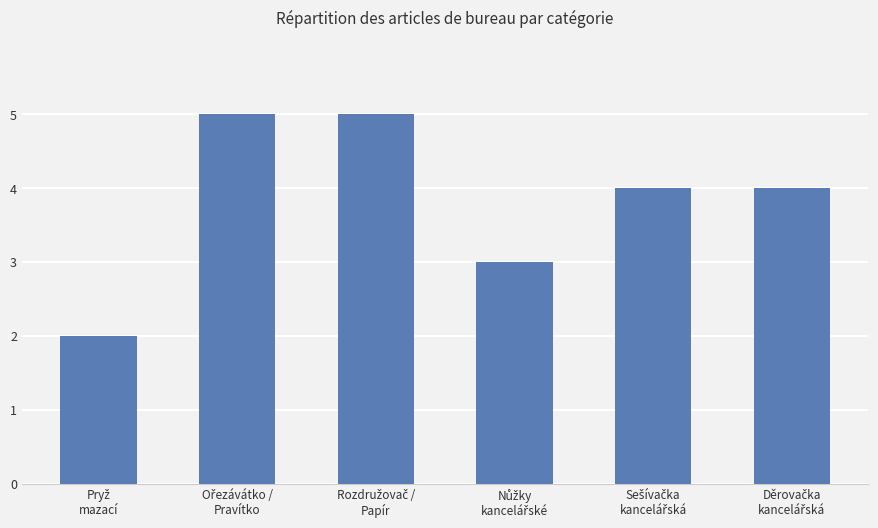

What is the difference between the maximum and minimum values?

3